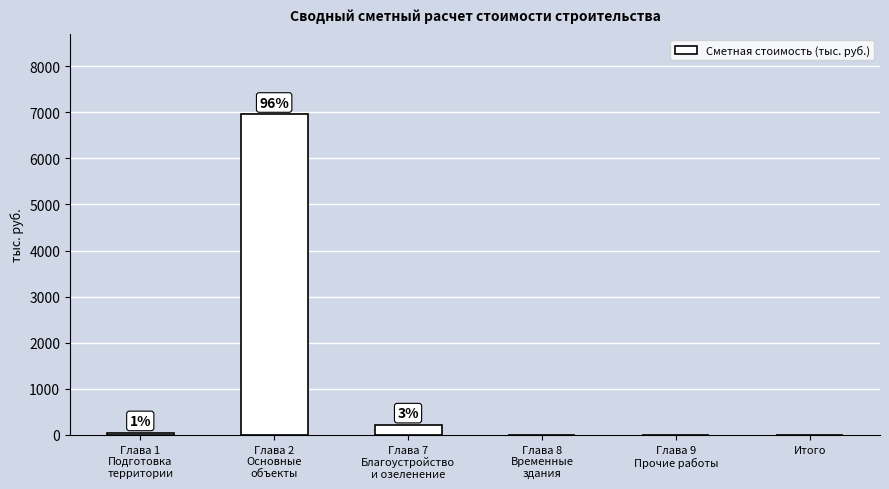

Are the bars horizontal?

No